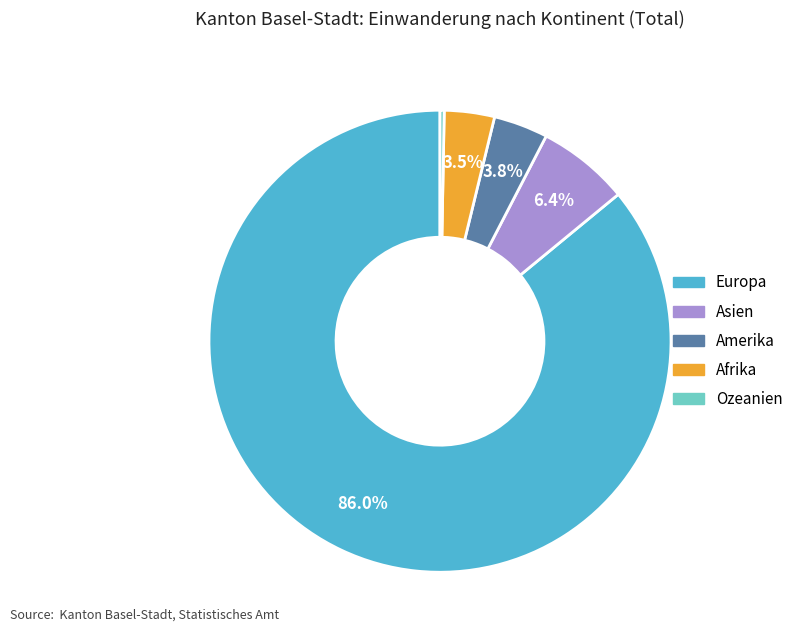

Which category has the biggest portion of the pie?

Europa